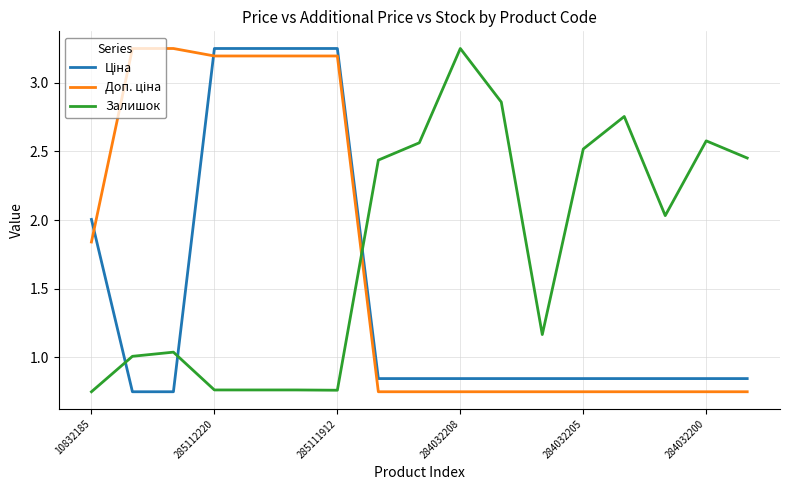

How many lines are shown in the chart?

3